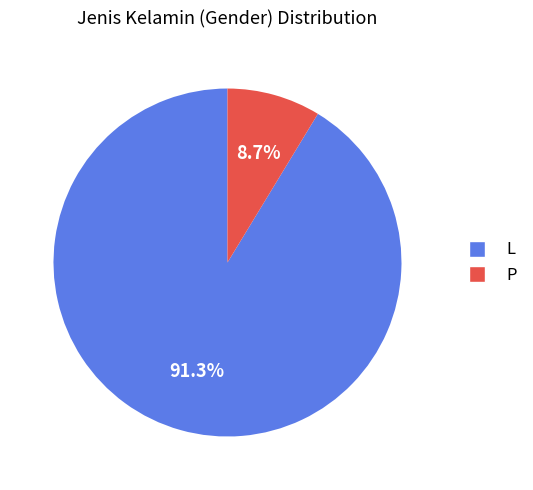

What portion of the pie excludes L?

8.7%